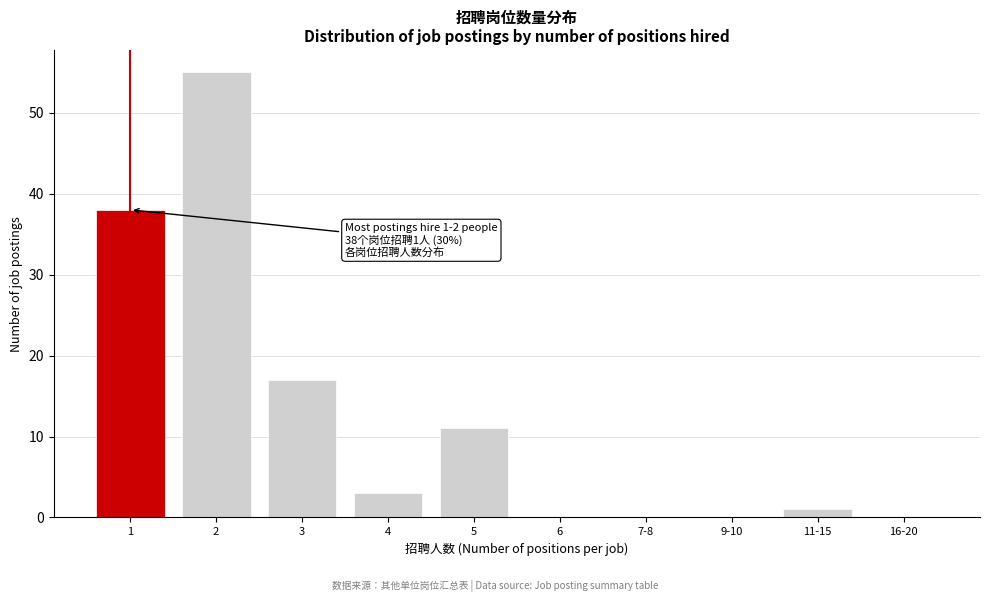

Reading left to right, transcribe all the data shown in this chart.

1=38	2=55	3=17	4=3	5=11	6=0	7-8=0	9-10=0	11-15=1	16-20=0